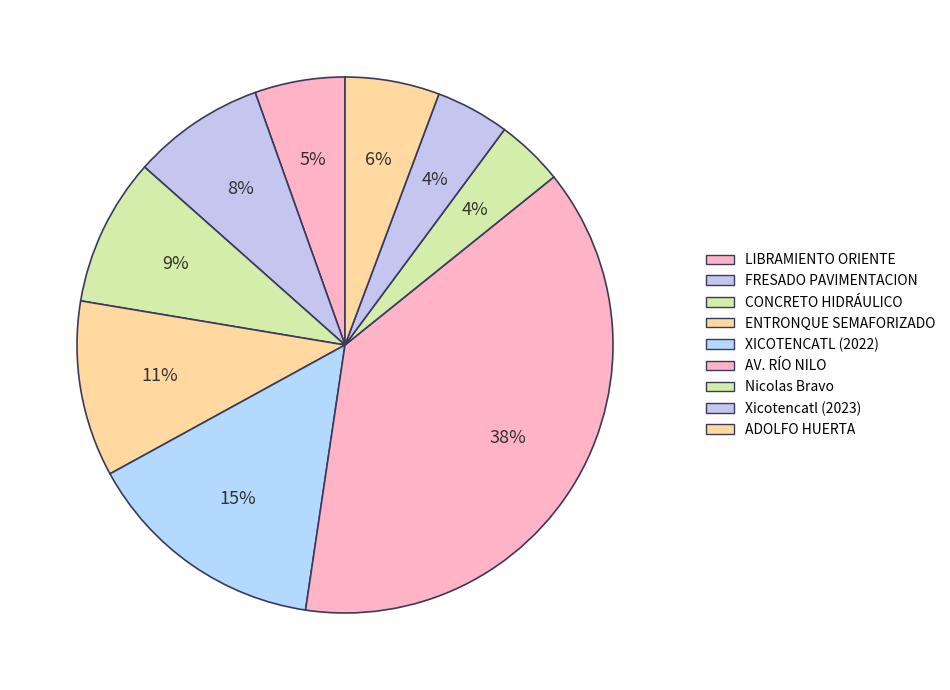

To the nearest percent, what is the difference between the largest and smallest slice percentages?

34%